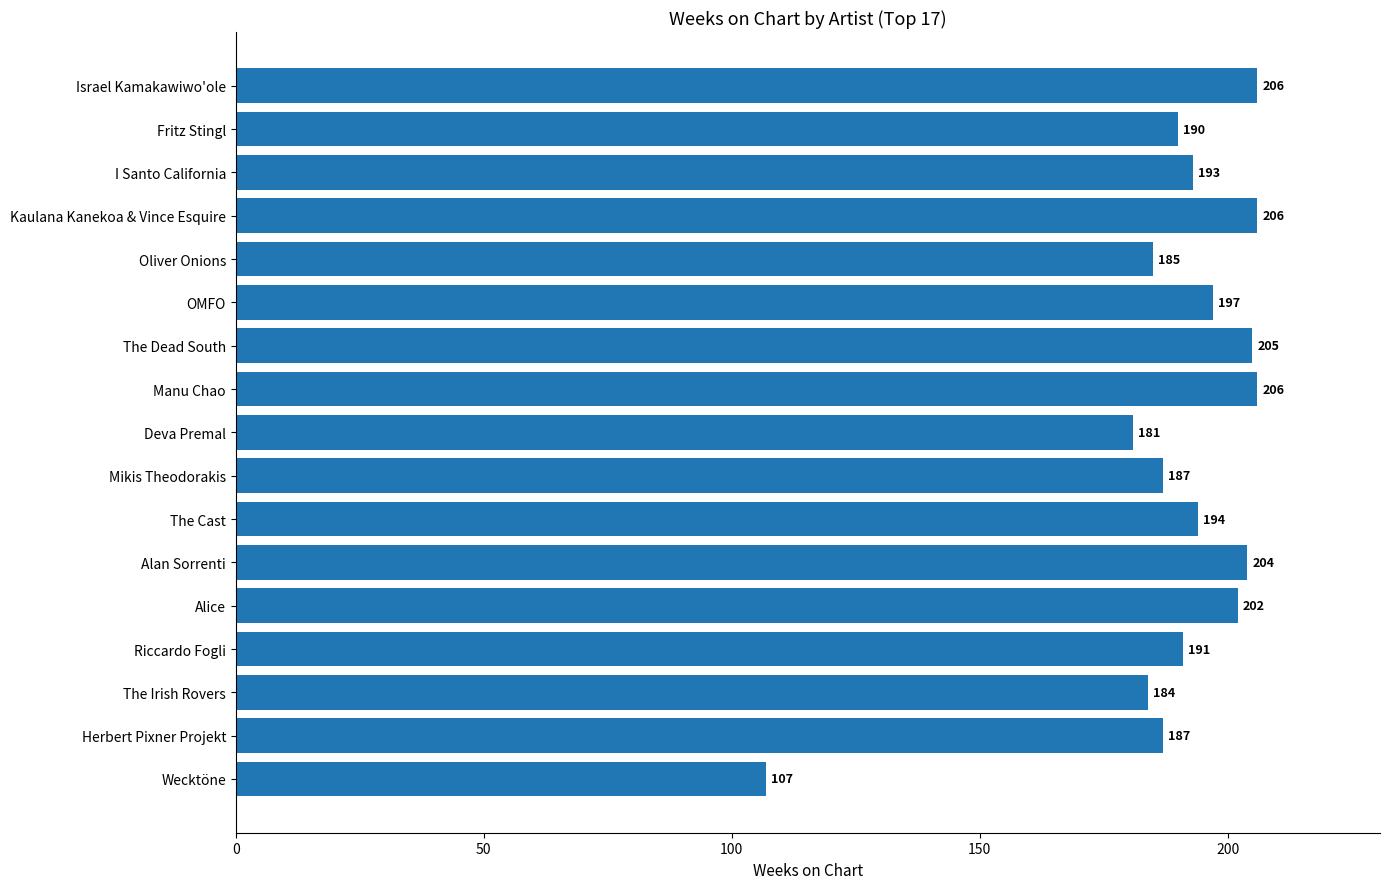

True or false: the data shows 107 at Oliver Onions.

False